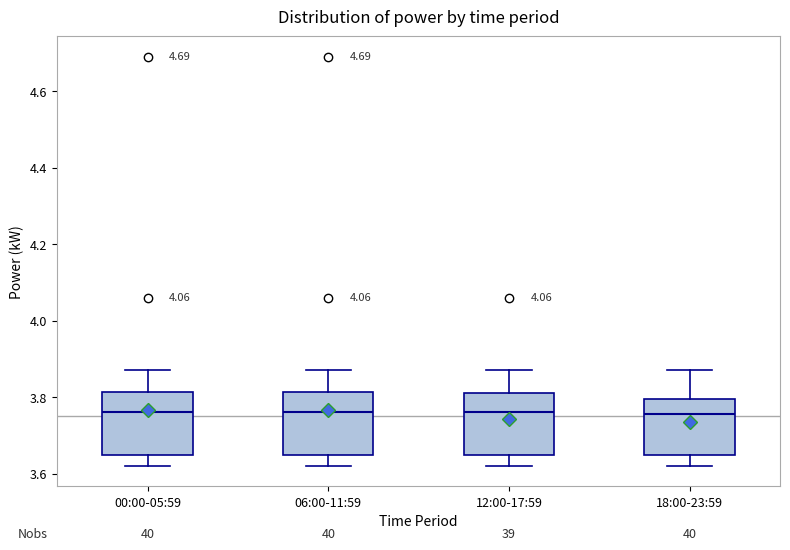

Reading left to right, read every box against the y-axis: the position of its median line, the range the box covers, and the ends of its whiskers. The values are not printed on the chart, so give them approximately, as read against the axis.

00:00-05:59: median 3.76, box 3.66 to 3.82, whiskers 3.62 to 3.88
06:00-11:59: median 3.76, box 3.66 to 3.82, whiskers 3.62 to 3.88
12:00-17:59: median 3.76, box 3.66 to 3.82, whiskers 3.62 to 3.88
18:00-23:59: median 3.76, box 3.66 to 3.80, whiskers 3.62 to 3.88